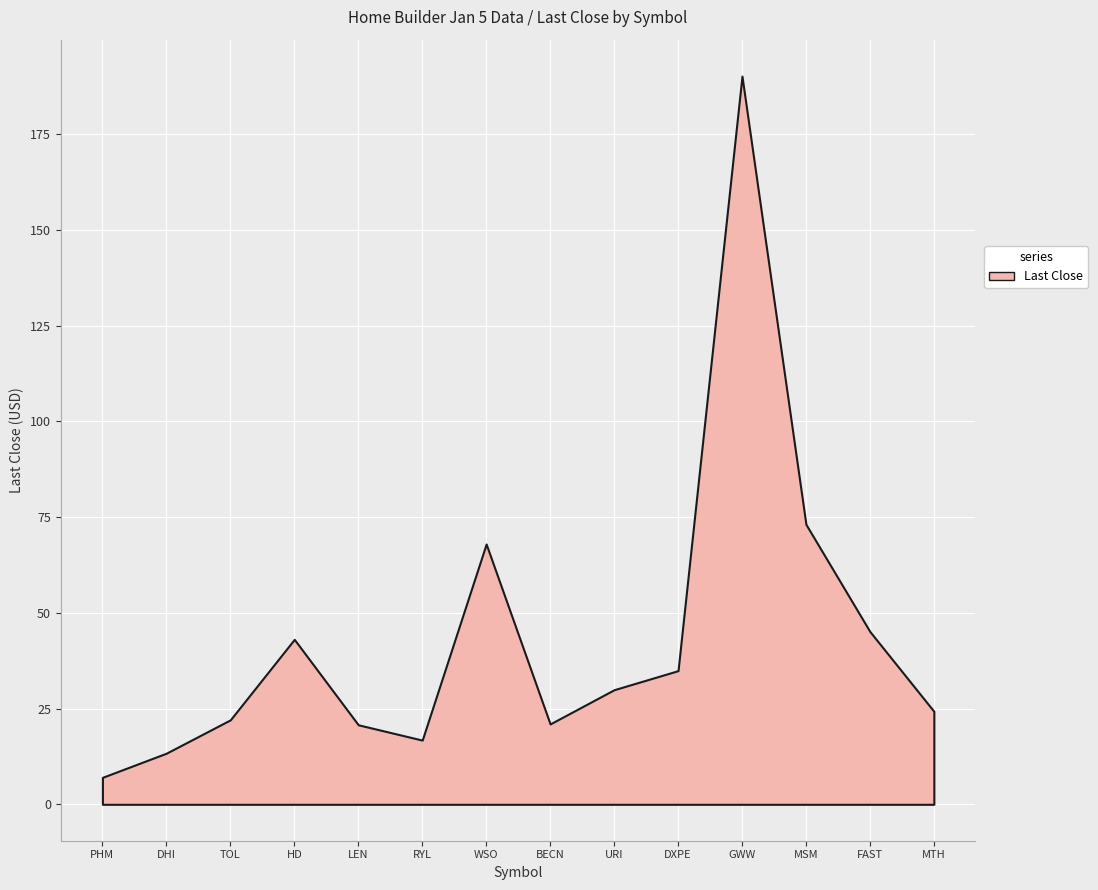

Count the number of values greater than 29.

7